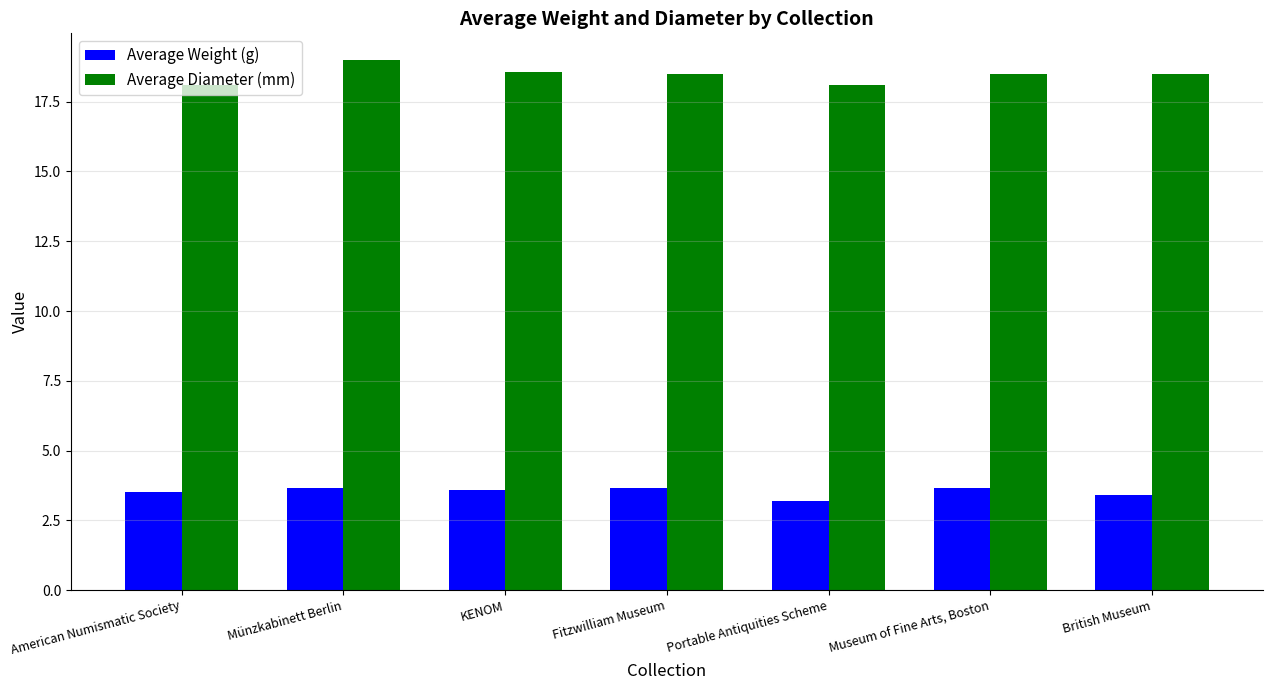

Rank the series by their maximum value, from lowest to highest.

Average Weight (g), Average Diameter (mm)